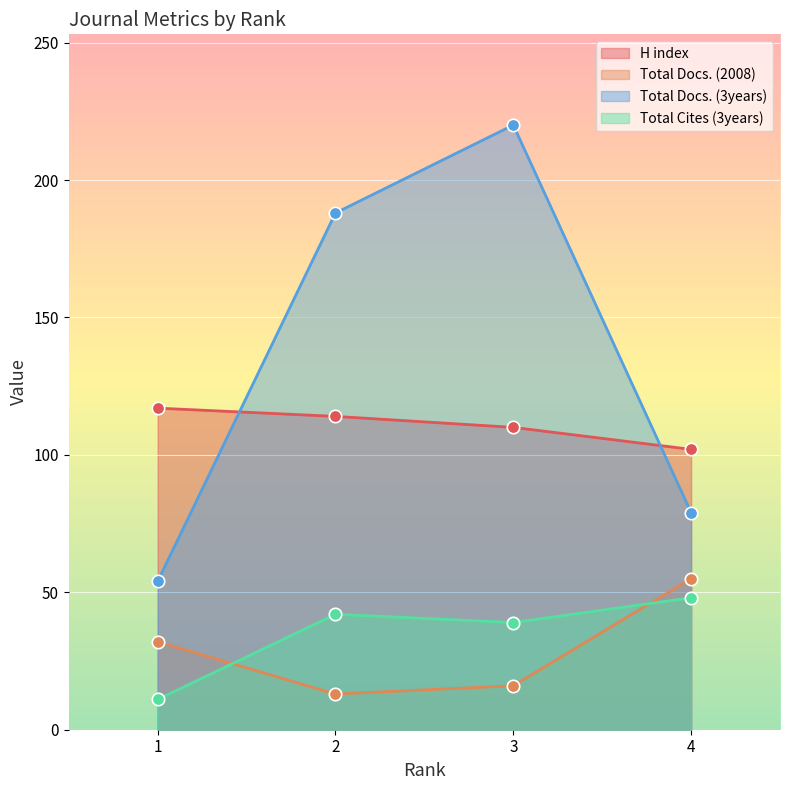

Which series contains the lowest Y value?

Total Cites (3years)